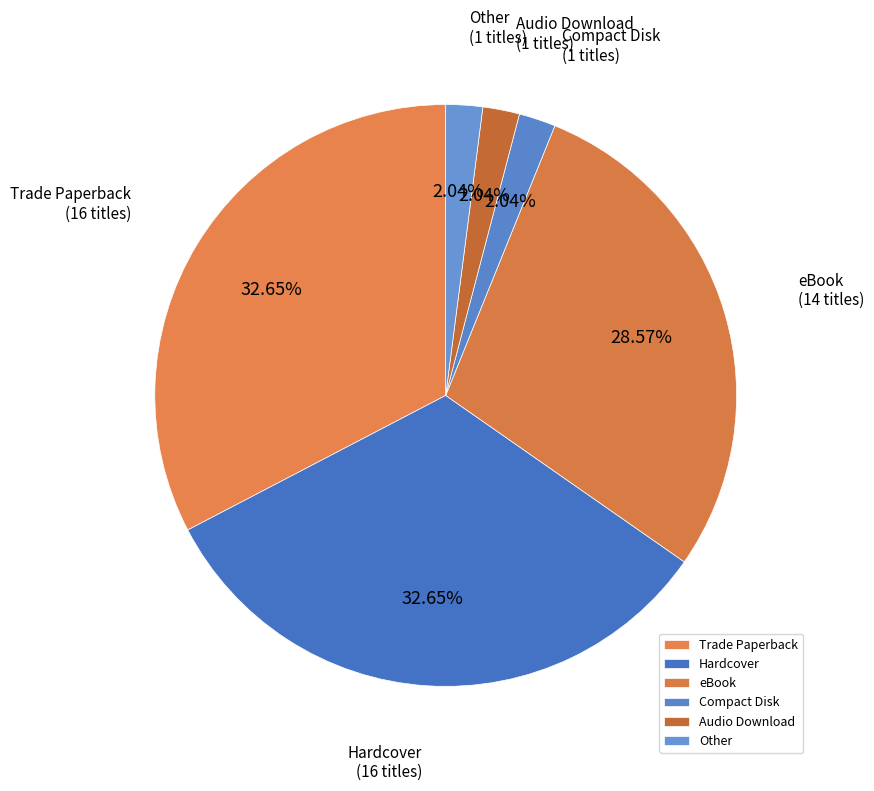

Is the sum of Audio Download and eBook greater than half?

No